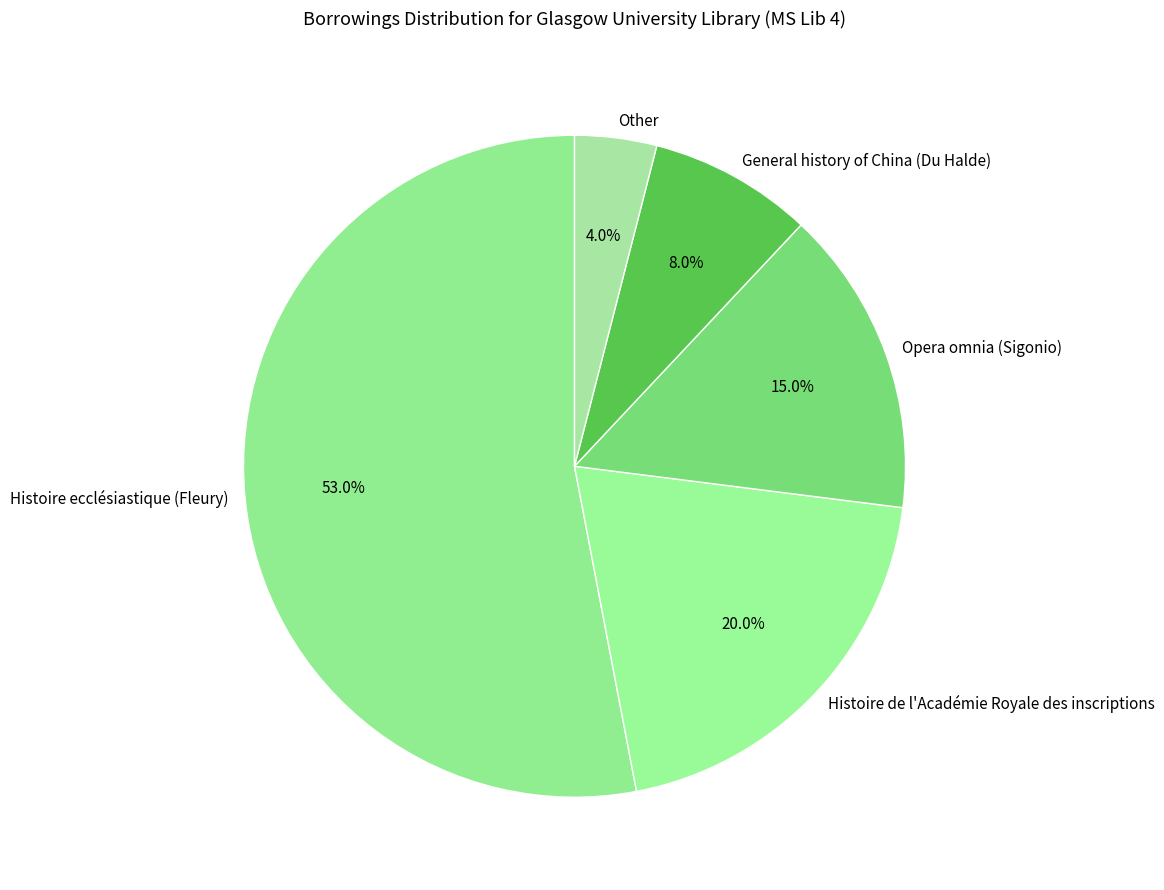

What is the largest slice in the pie chart?

Histoire ecclésiastique (Fleury)